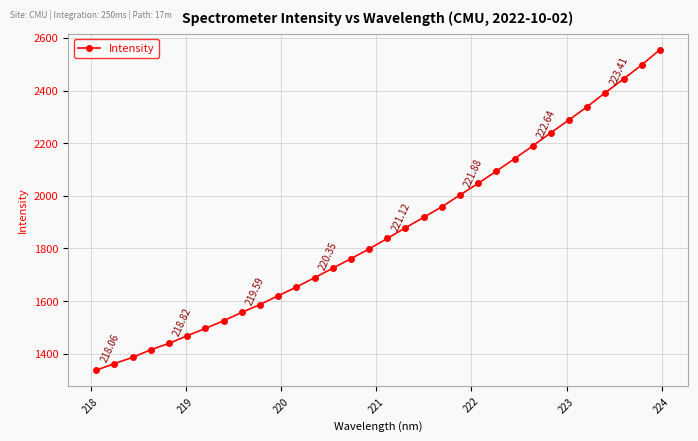

What is the average value?

1864.0